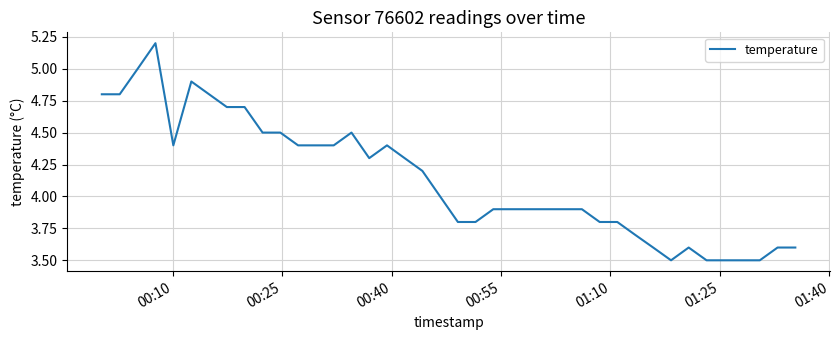

What is the smallest value displayed?

3.5